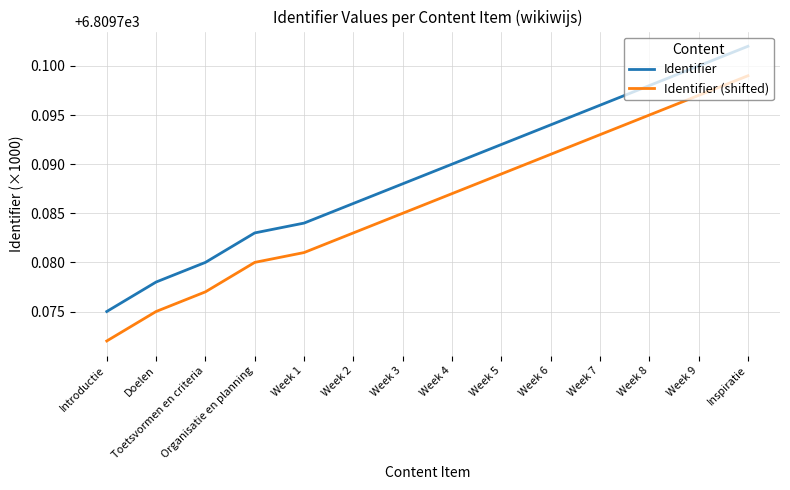

At which label is Identifier closest to 6809?

Introductie